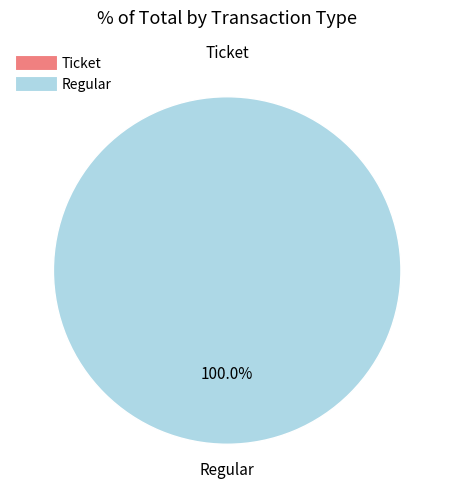

Do Ticket and Regular together represent more than half of the pie?

Yes